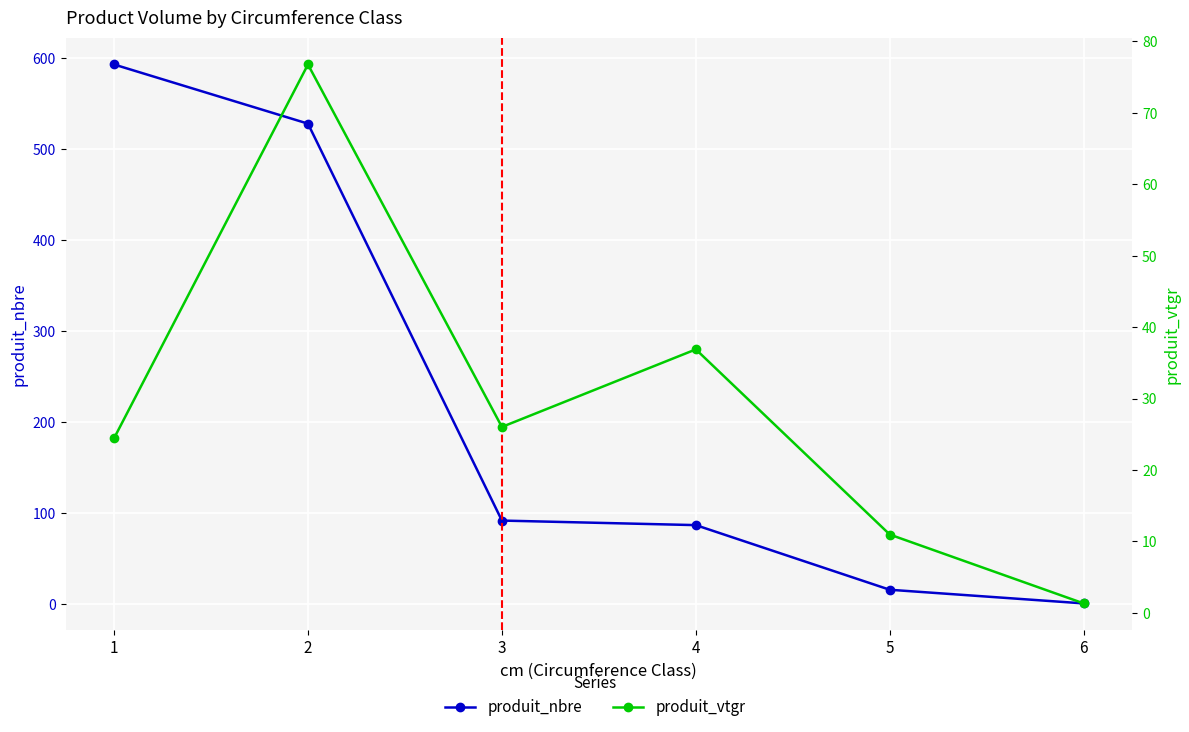

Is the value of produit_vtgr at 3 greater than the value of produit_nbre at 4?

No